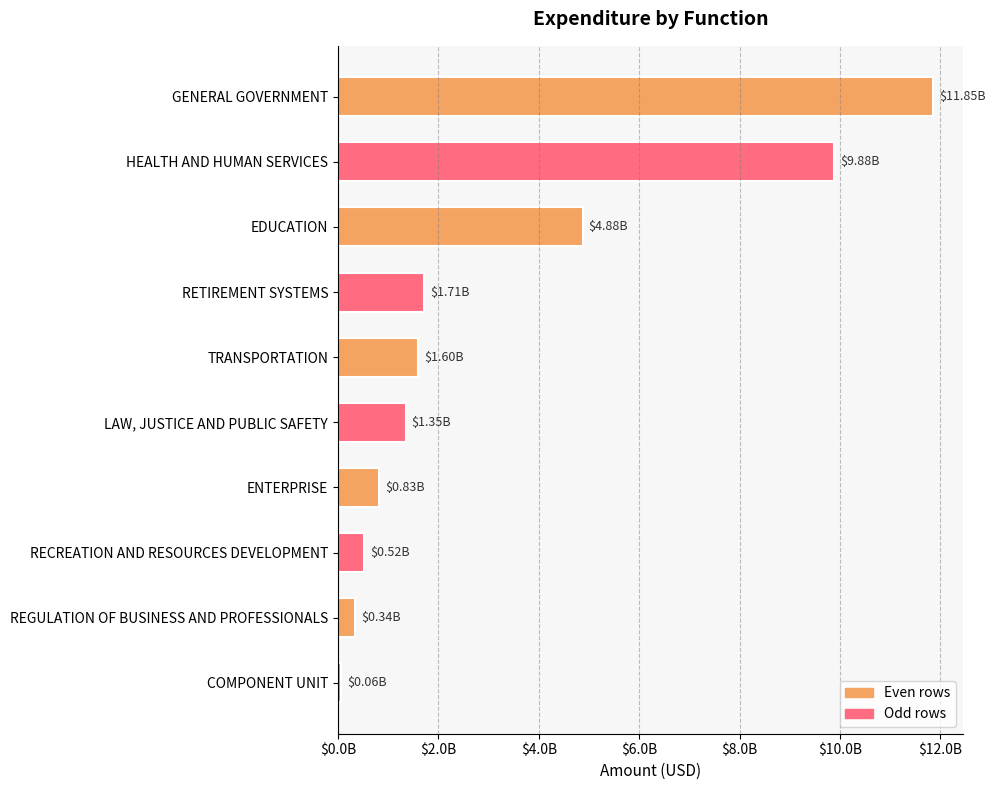

Are the bars horizontal?

Yes